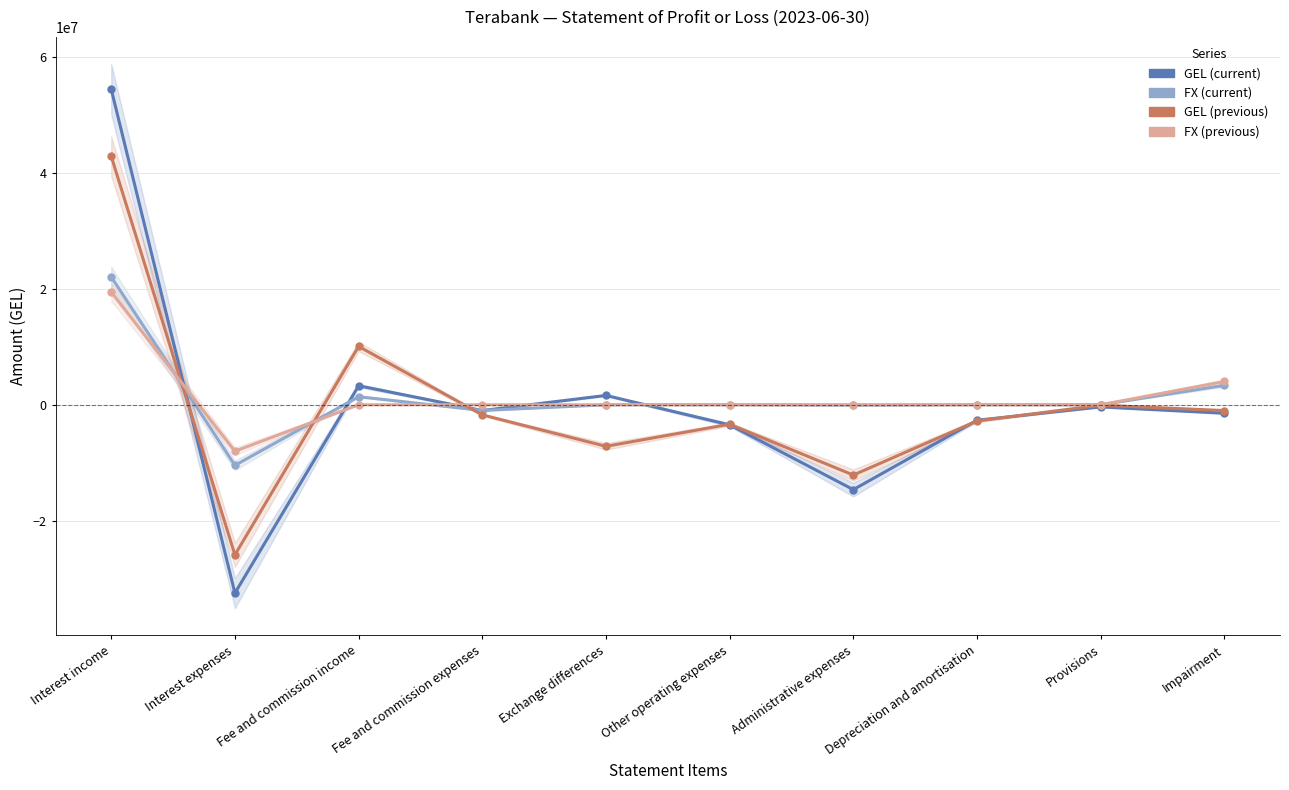

What are all the series names shown in the legend?

GEL (current), FX (current), GEL (previous), FX (previous)